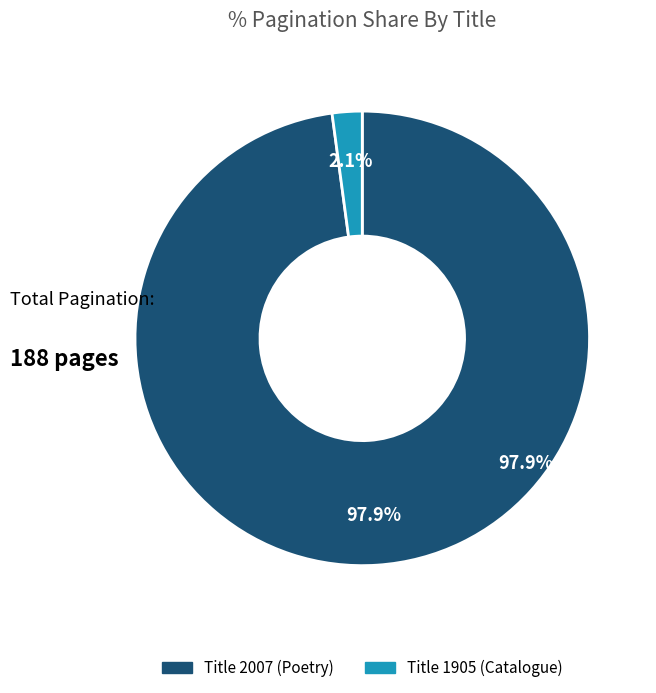

What percentage is NOT represented by Title 2007 (Poetry)?

2.1%